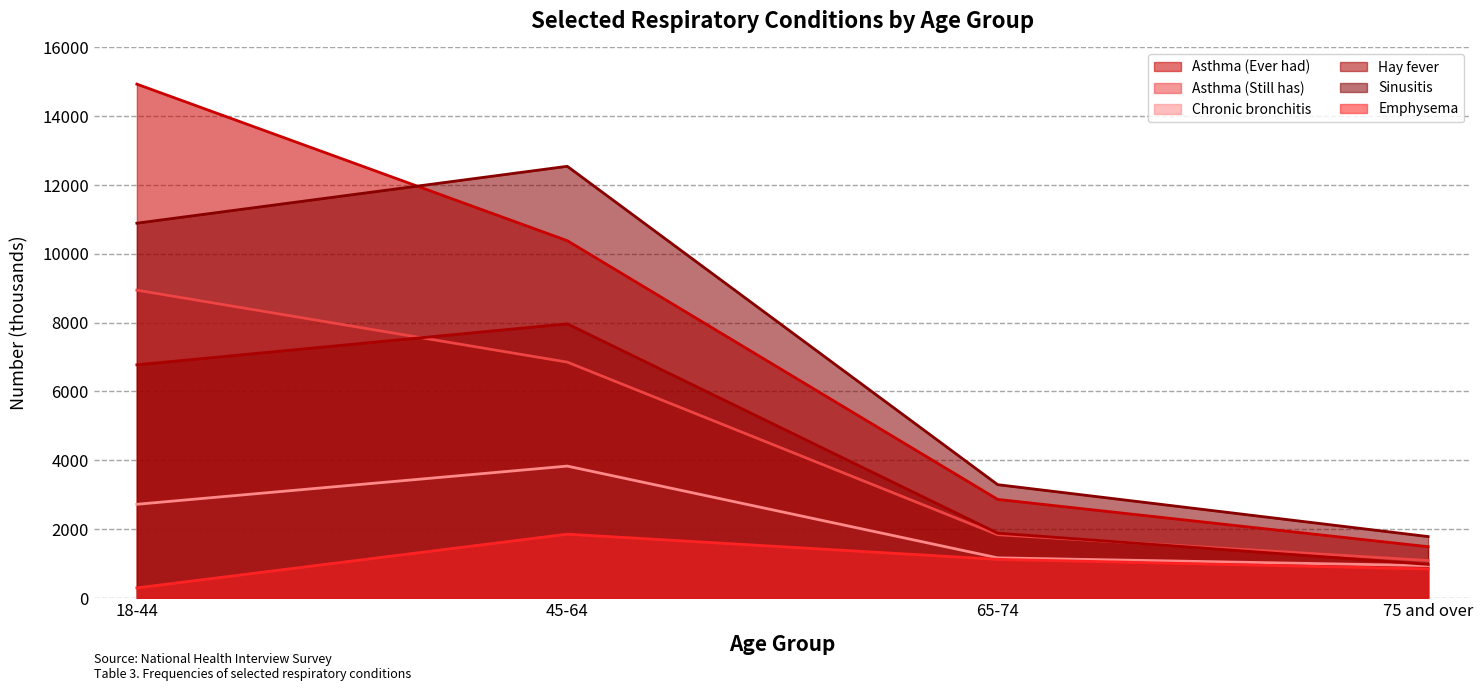

What is the label of the 2nd point from the left?

45-64